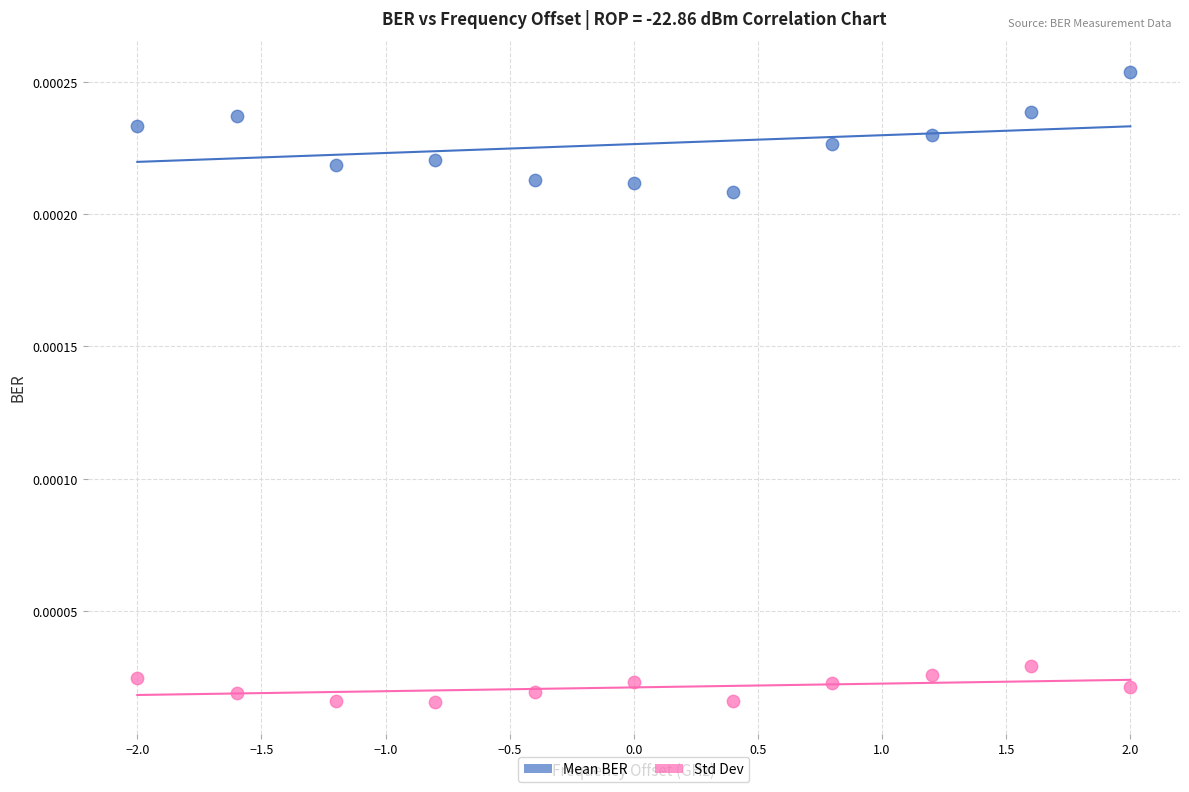

Which series reaches the maximum Y coordinate?

Mean BER